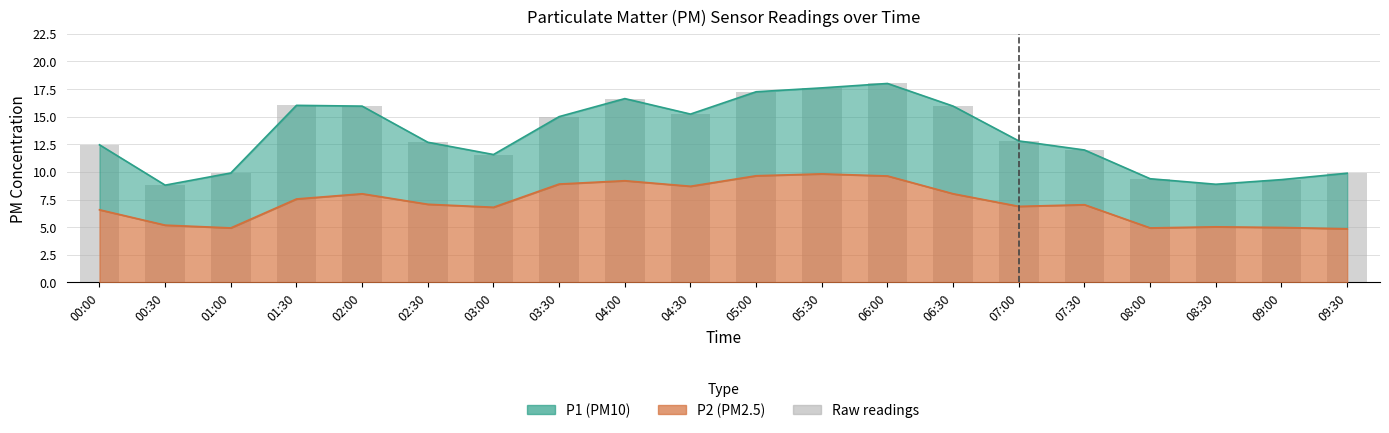

Are the bars horizontal?

No